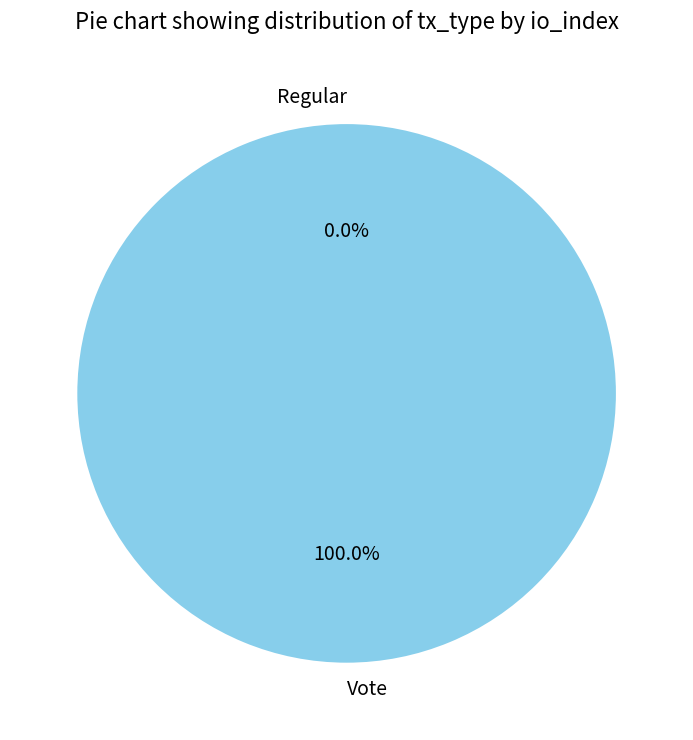

Rank the categories by value from highest to lowest.

Vote, Regular